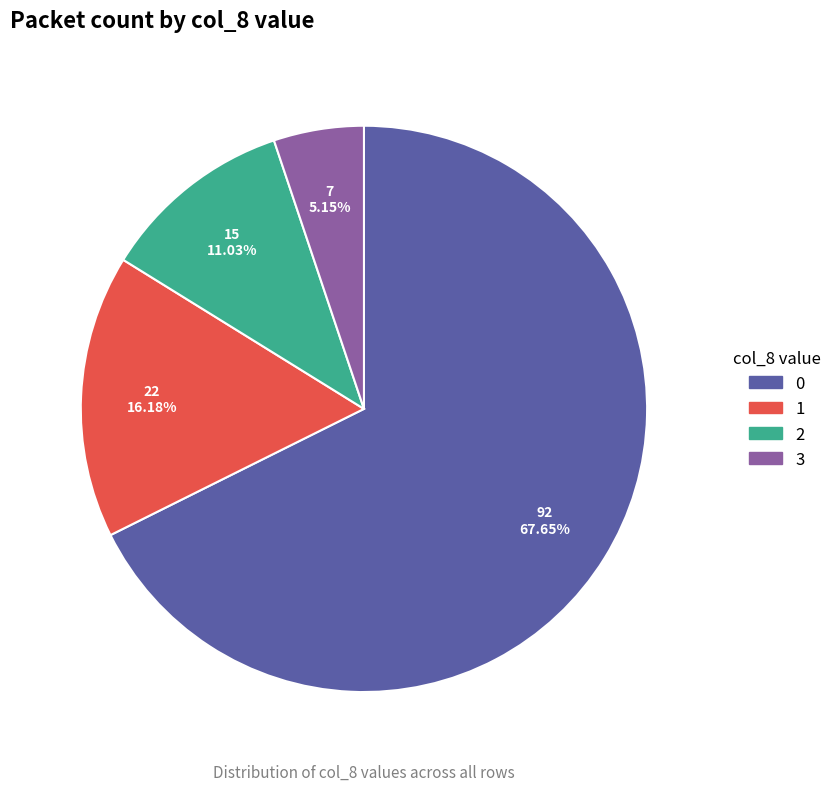

What is the ratio of the value at 0 to the value at 1?

4.2